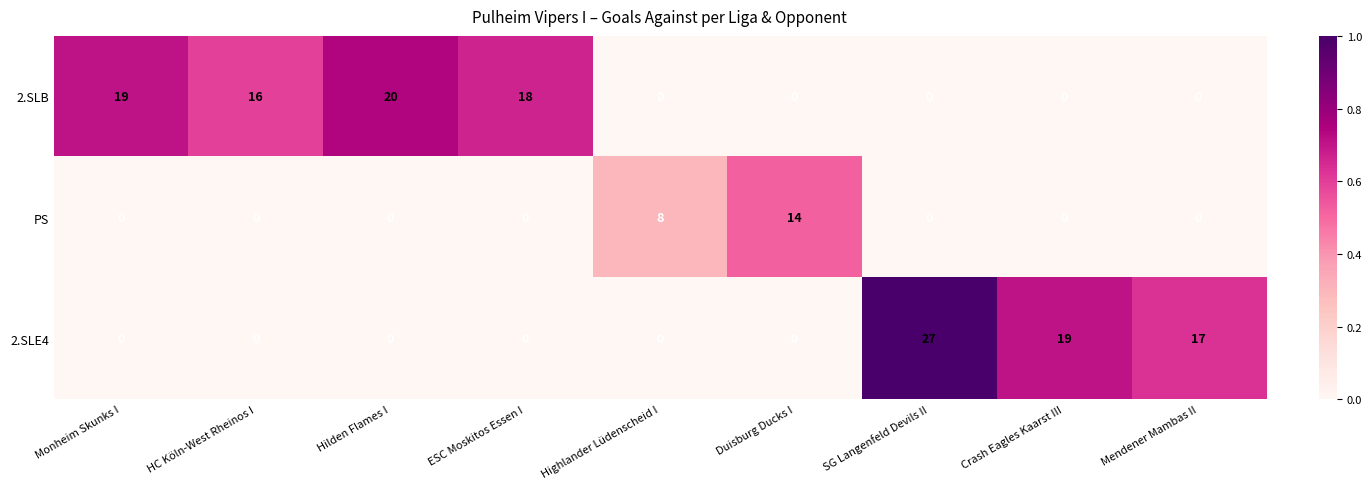

What is the difference between the highest and lowest values at Hilden Flames I?

20